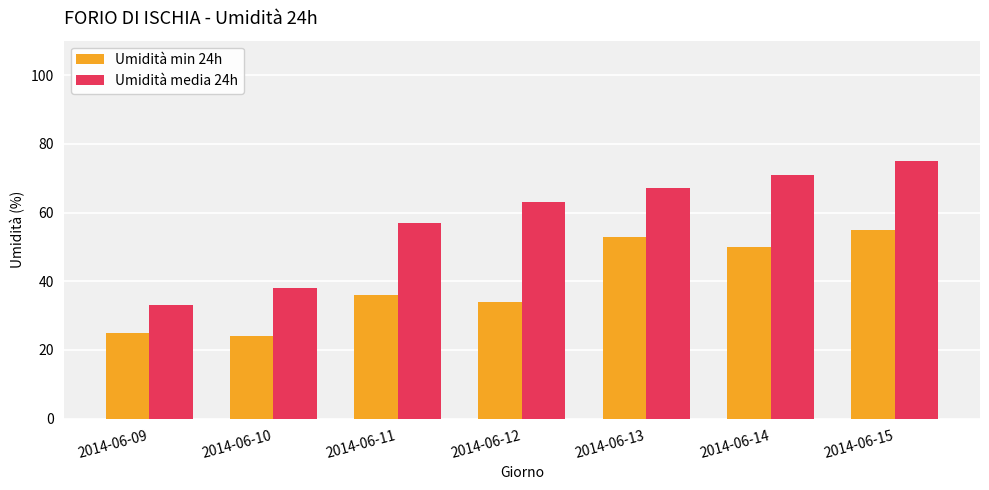

List the series in order of their overall mean, highest first.

Umidità media 24h, Umidità min 24h